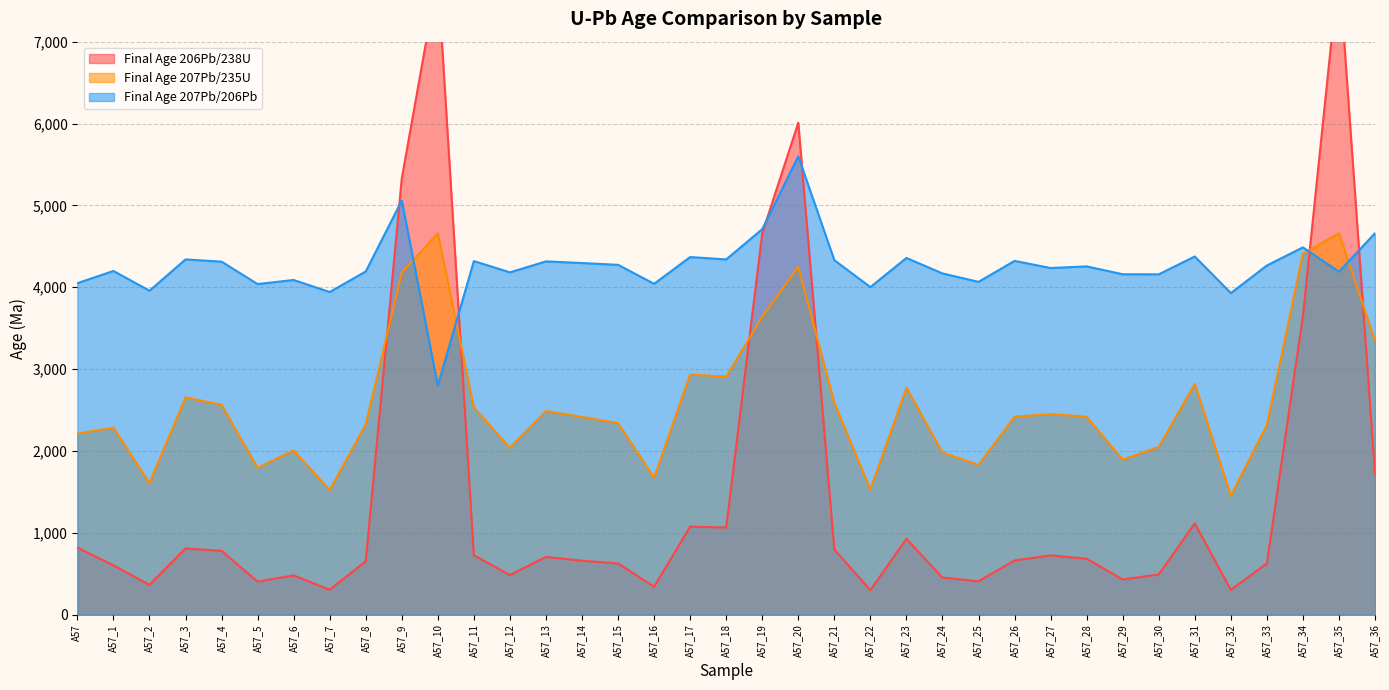

Does the chart have visible grid lines?

Yes